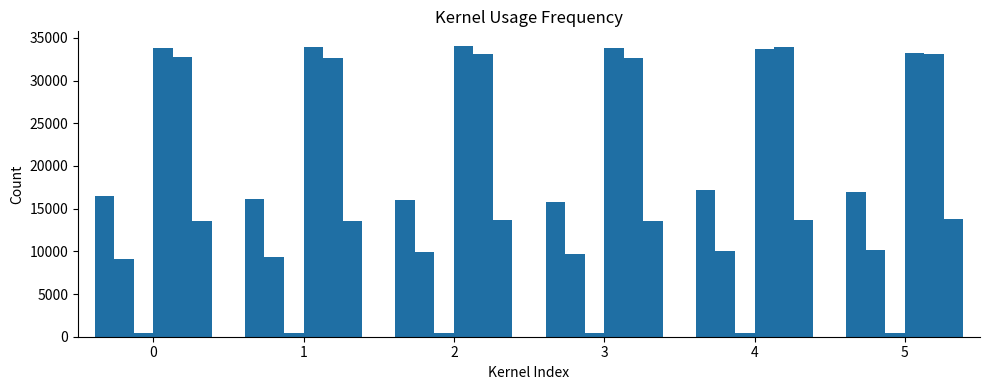

What is the total value across all series at 2?

107254.0